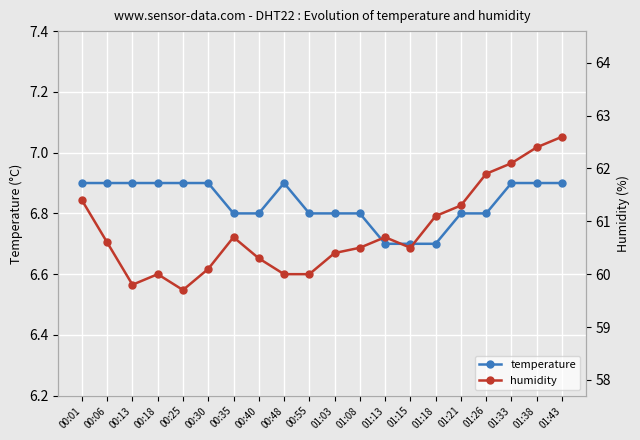

What is the sum of the humidity values at 00:55 and 01:18?

121.1